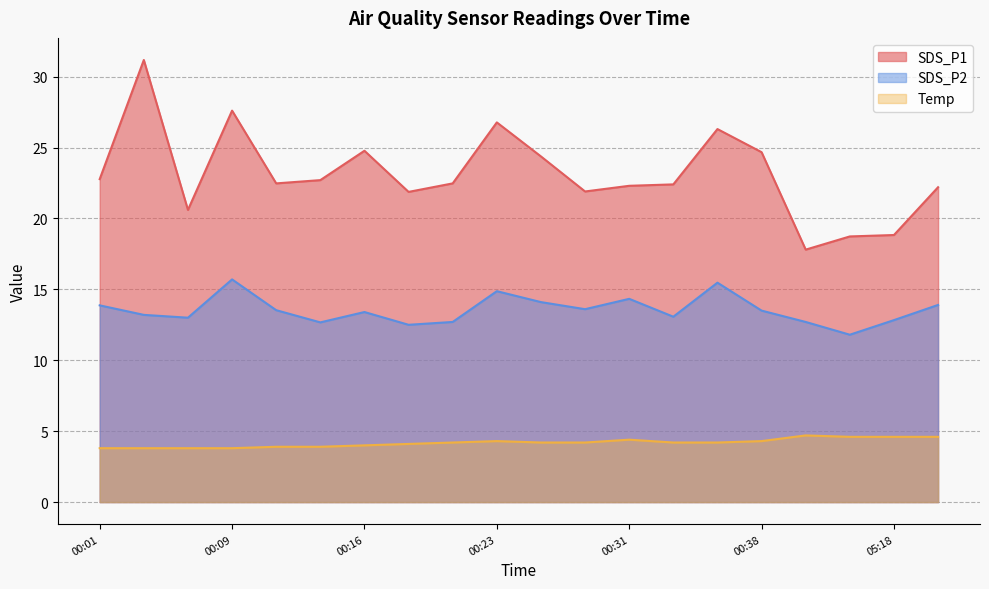

Is it true that SDS_P2 equals 14.1 at 00:26?

True